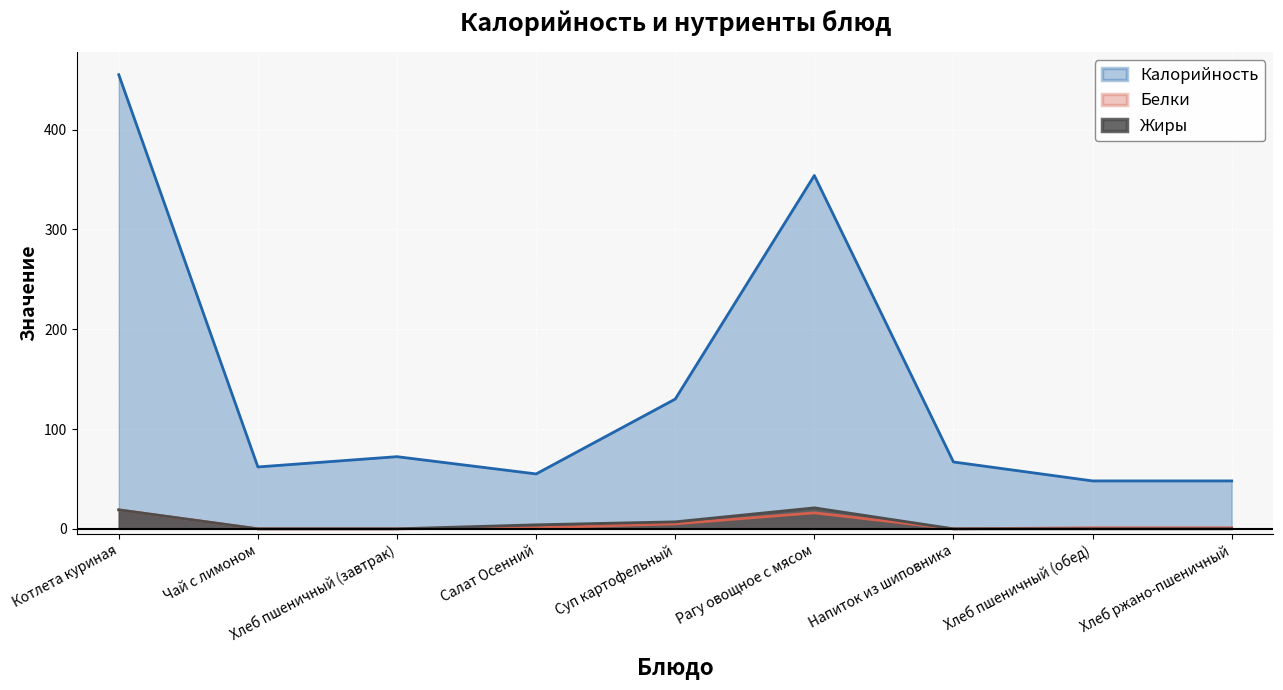

What is the difference between the Жиры values at Хлеб пшеничный (завтрак) and Рагу овощное с мясом?

21.0